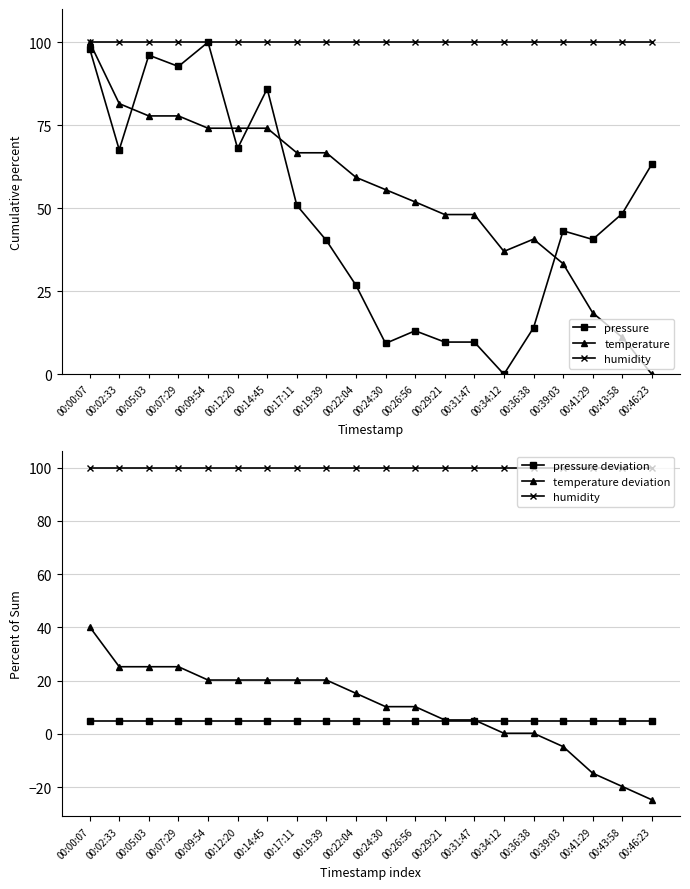

What are all the series names shown in the legend?

pressure, temperature, humidity, pressure deviation, temperature deviation